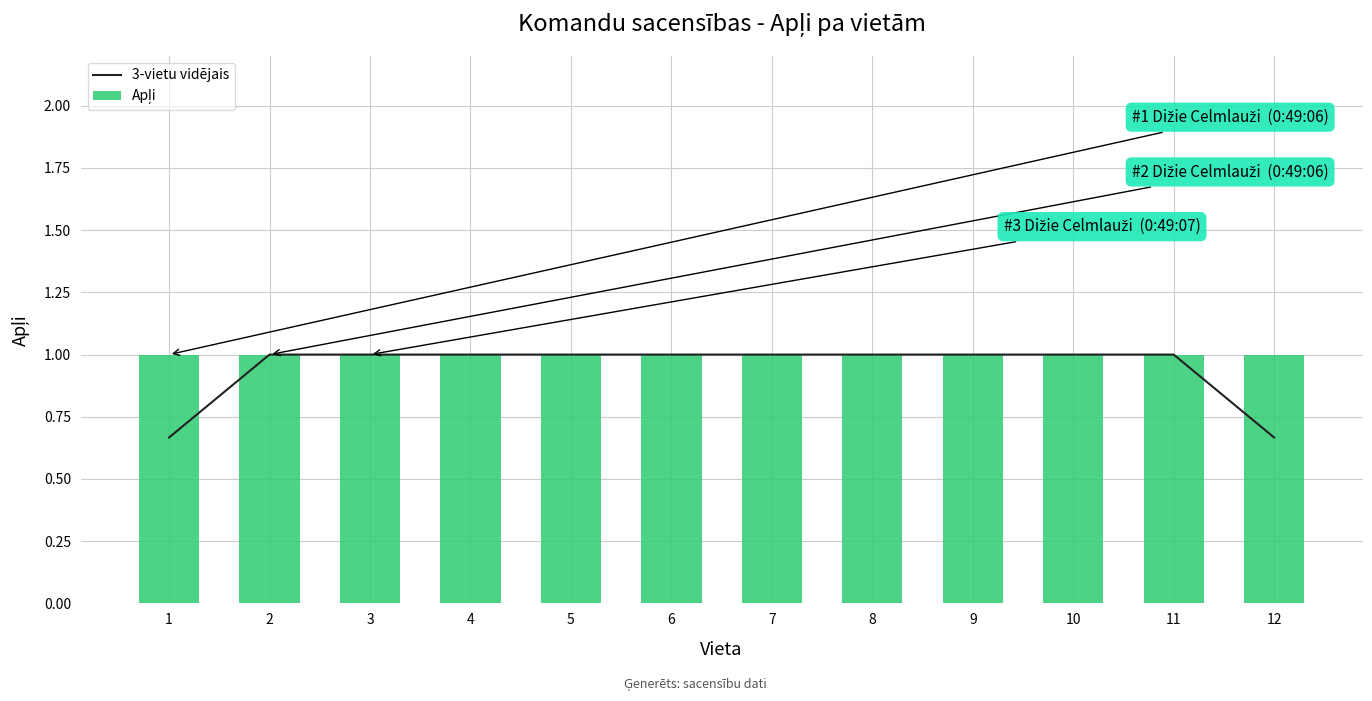

What are all the series names shown in the legend?

3-vietu vidējais, Apļi